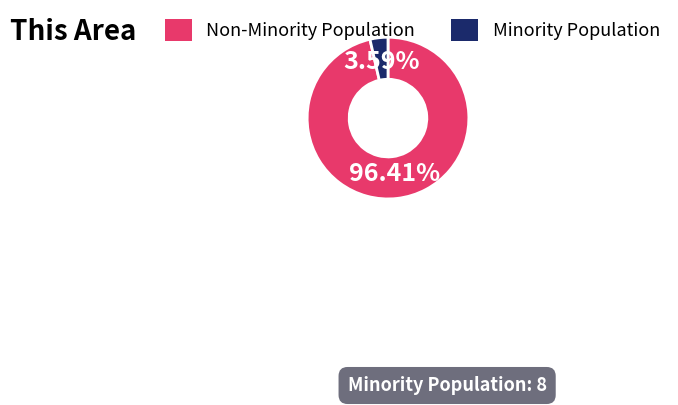

Does any single category account for the majority?

Yes